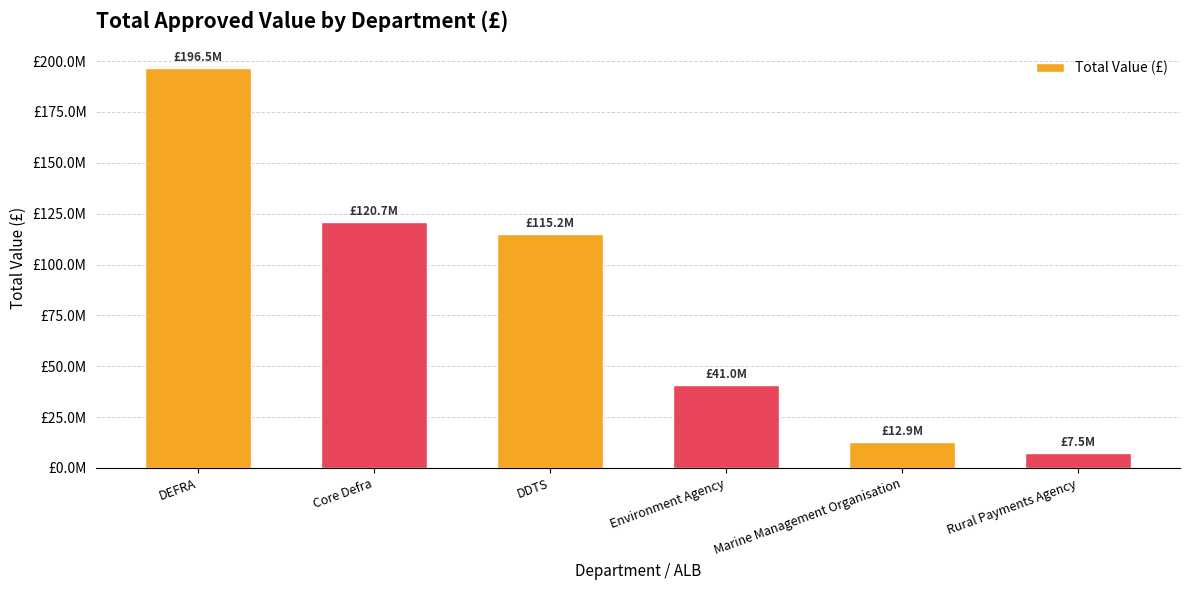

Rank the categories by value from lowest to highest.

Rural Payments Agency, Marine Management Organisation, Environment Agency, DDTS, Core Defra, DEFRA